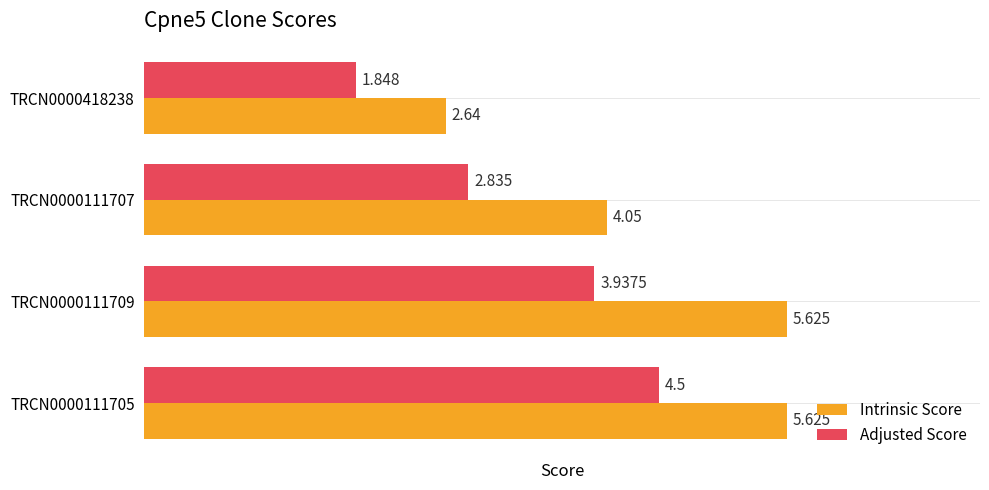

What is the maximum value shown in the chart?

5.6